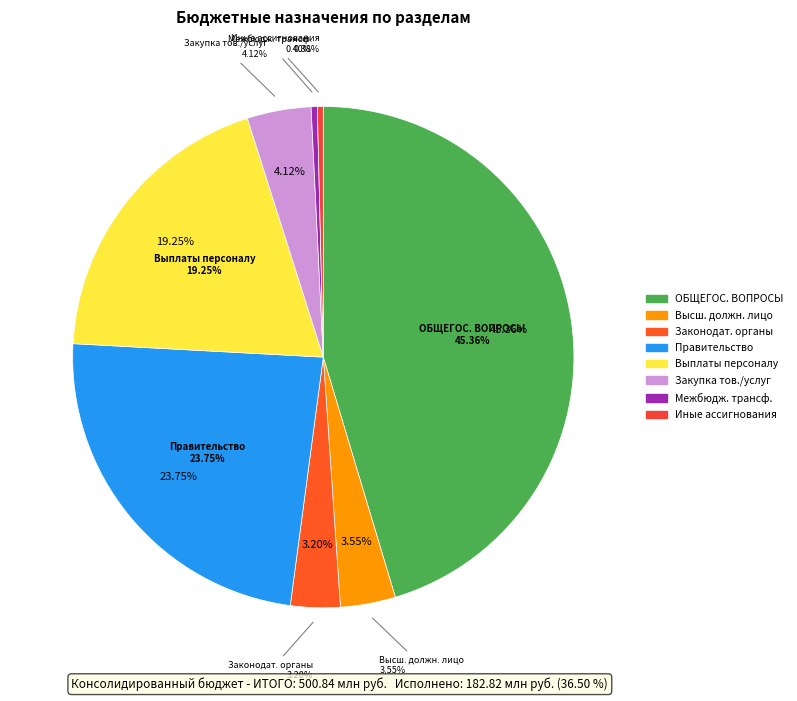

Count the number of slices in the pie.

8